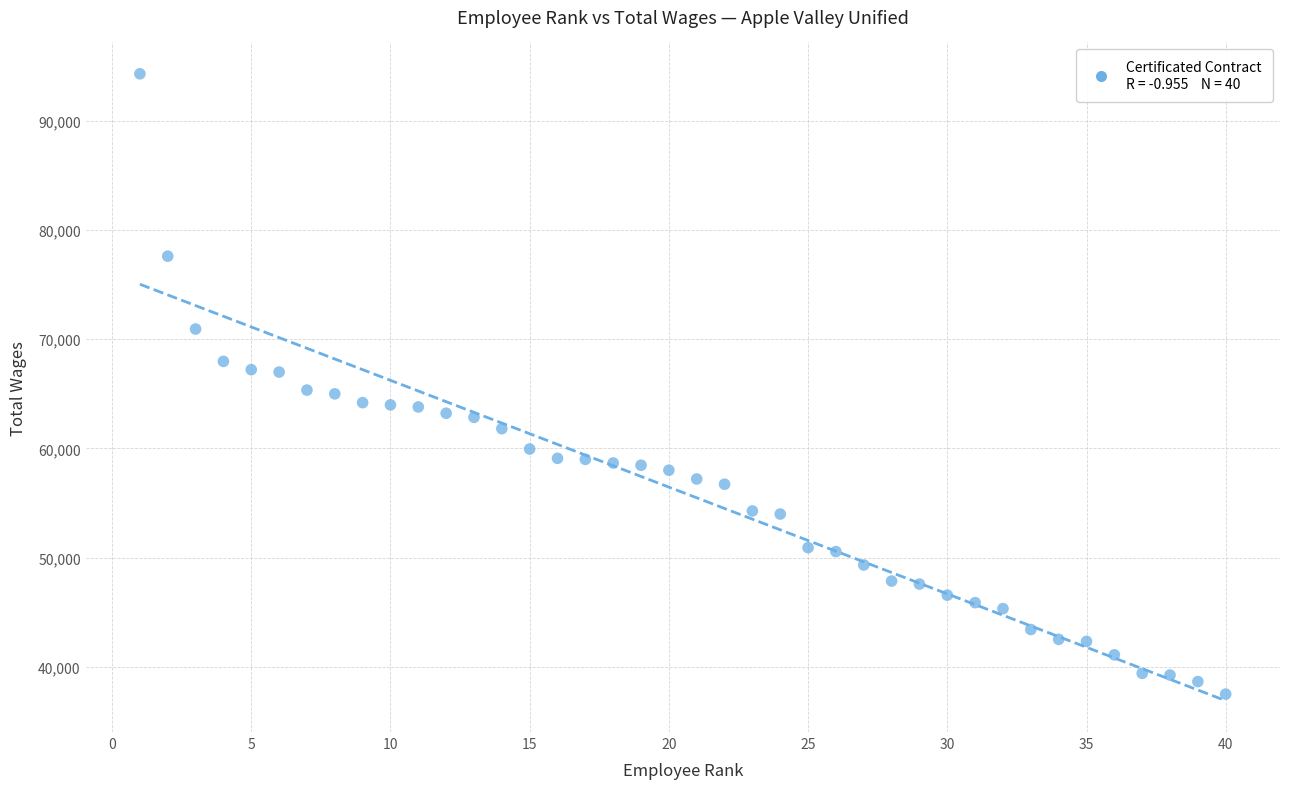

What is the range of X values (max minus min)?

39